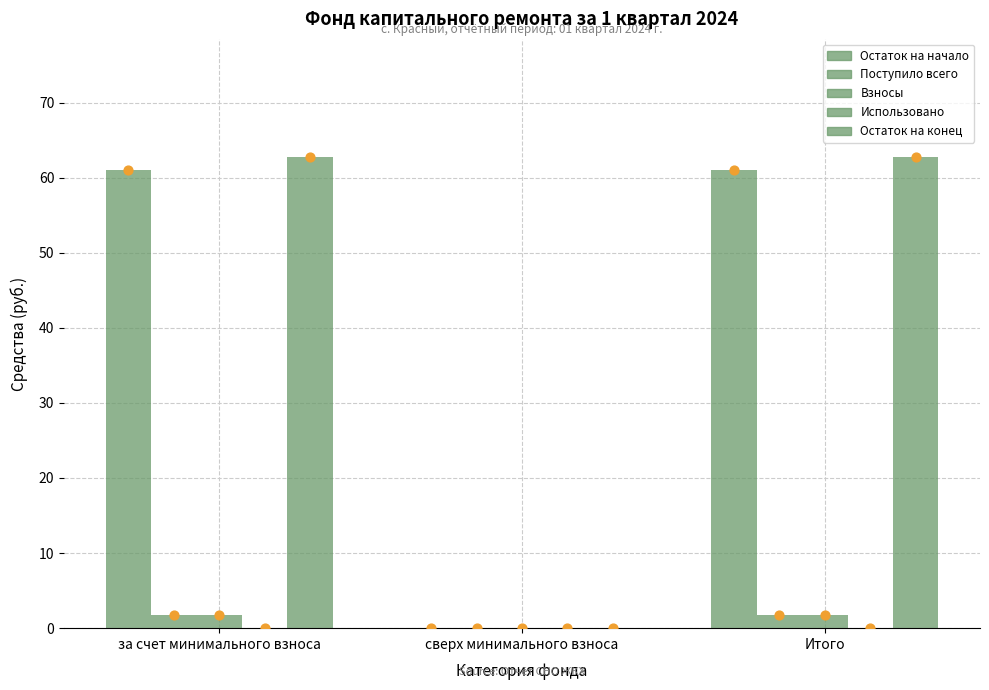

What is the total value across all series at за счет минимального взноса?

127.3